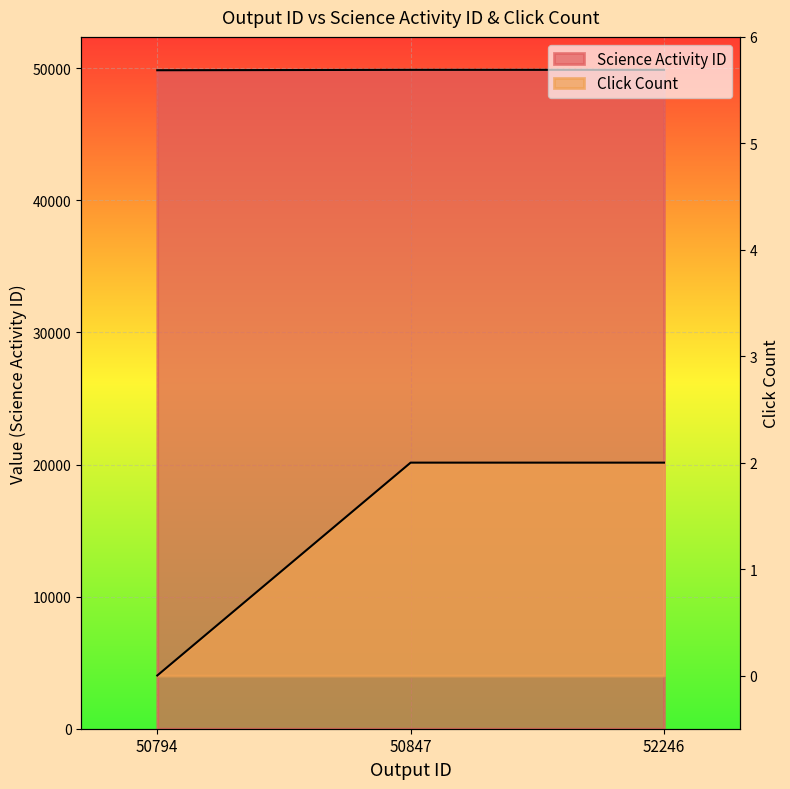

Which series has the largest range (max minus min)?

Science Activity ID